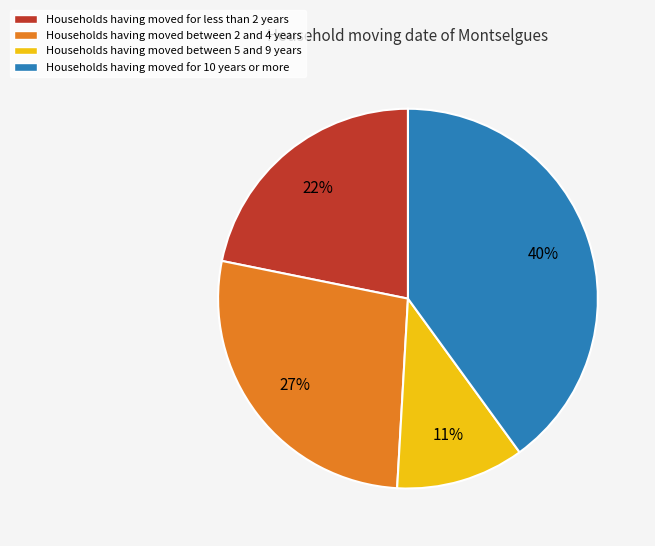

How many segments does this pie chart have?

4